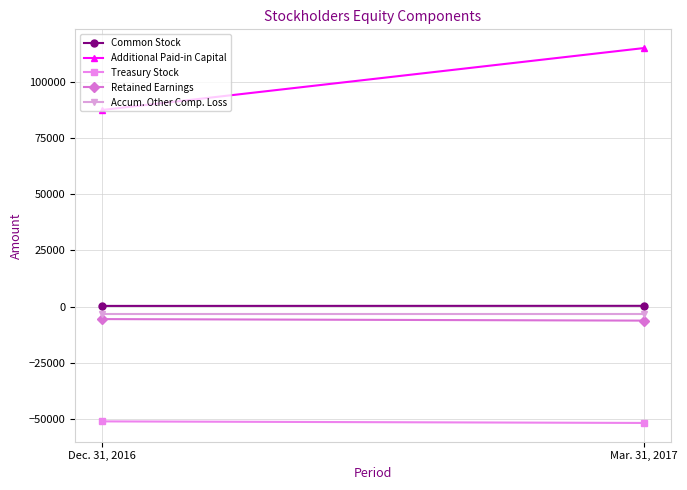

How many categories are shown in the chart?

2